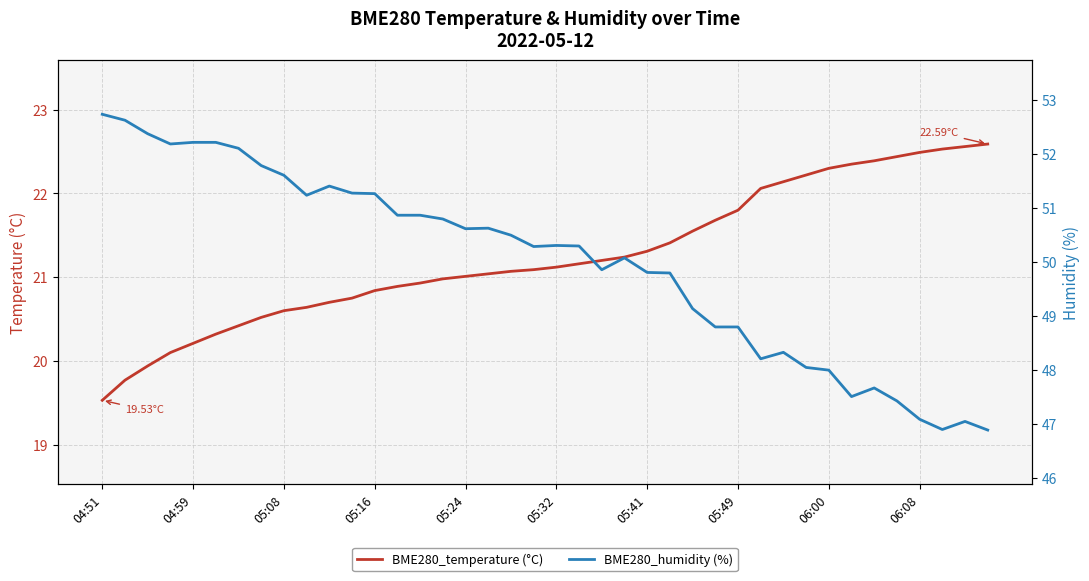

The BME280_humidity (%) series shows 73.2 at 05:41. True or false?

False